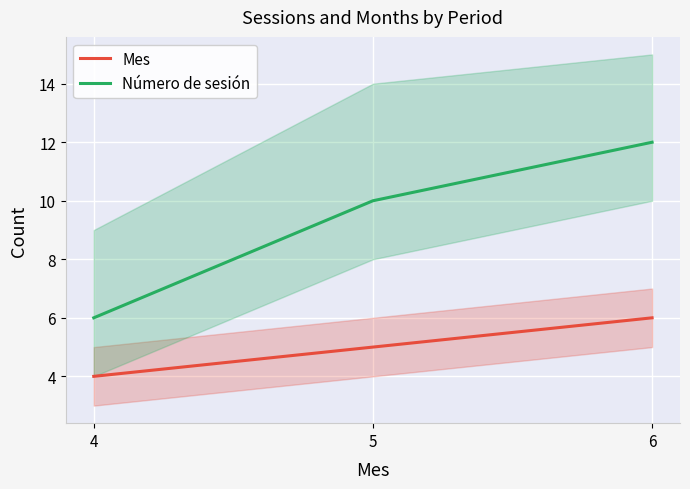

True or false: Número de sesión has a value of 10 at 5.

True